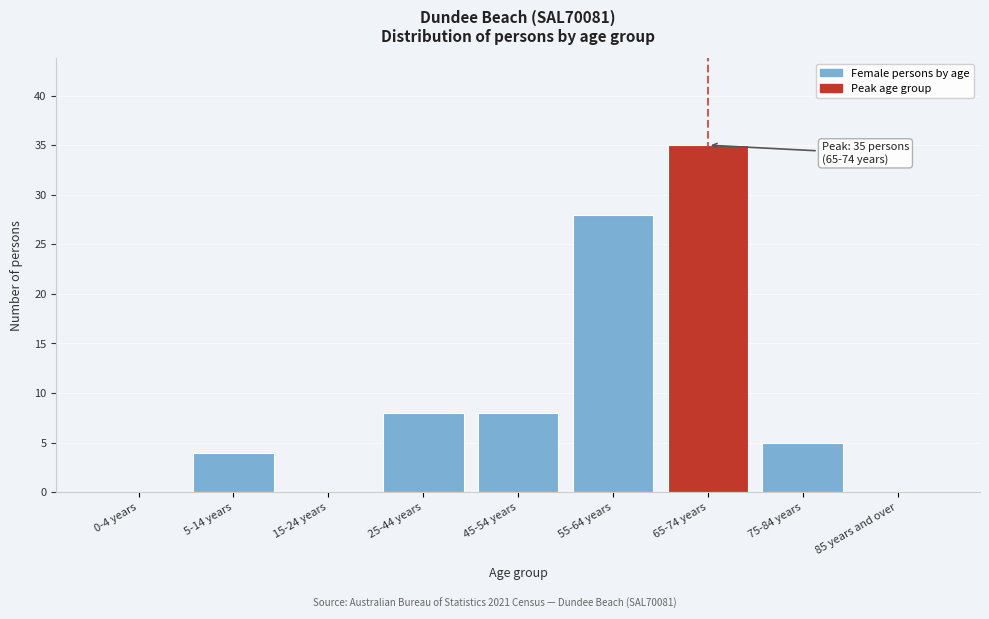

Reading left to right, list all the values displayed in this chart.

0-4 years=0	5-14 years=4	15-24 years=0	25-44 years=8	45-54 years=8	55-64 years=28	65-74 years=35	75-84 years=5	85 years and over=0